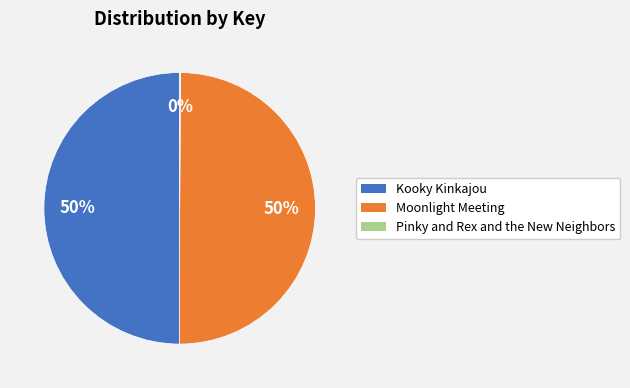

Is the sum of Kooky Kinkajou and Moonlight Meeting greater than half?

Yes